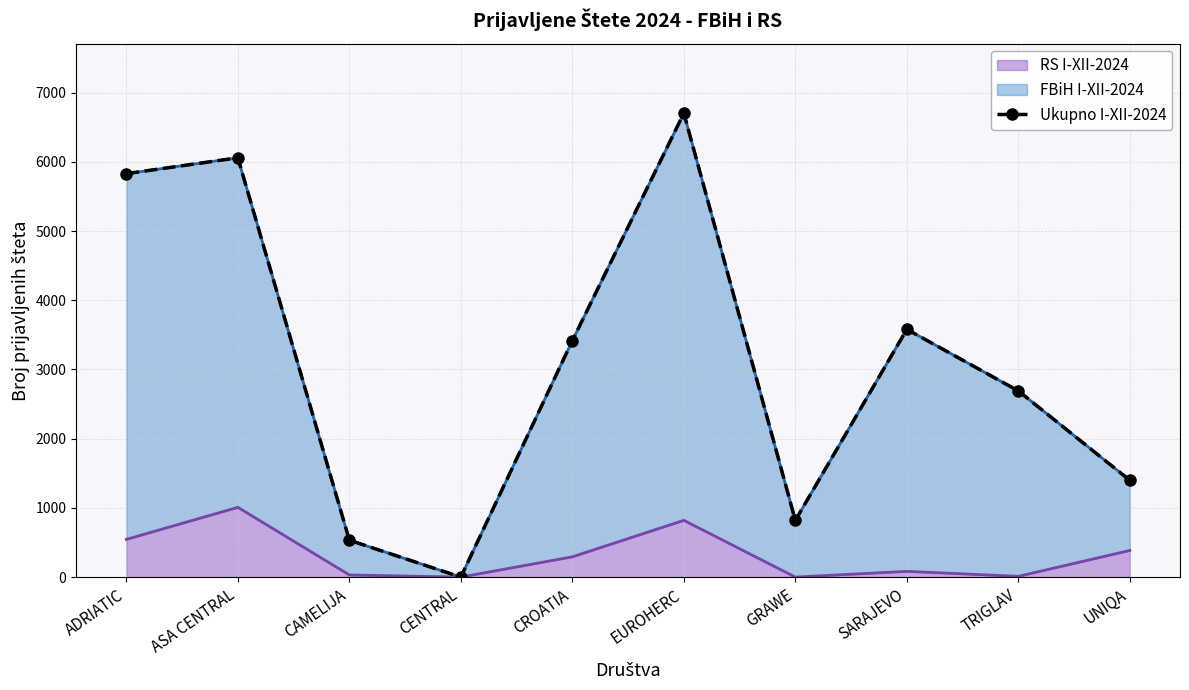

Approximately how many times larger is the value at TRIGLAV compared to ADRIATIC?

0.5